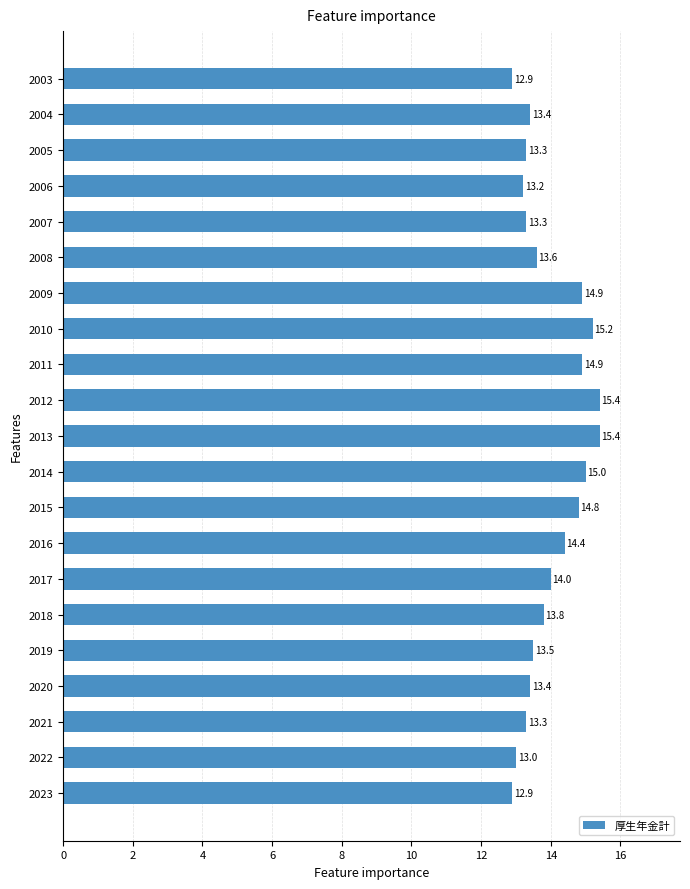

Where is the data nearest to the value 14?

2017